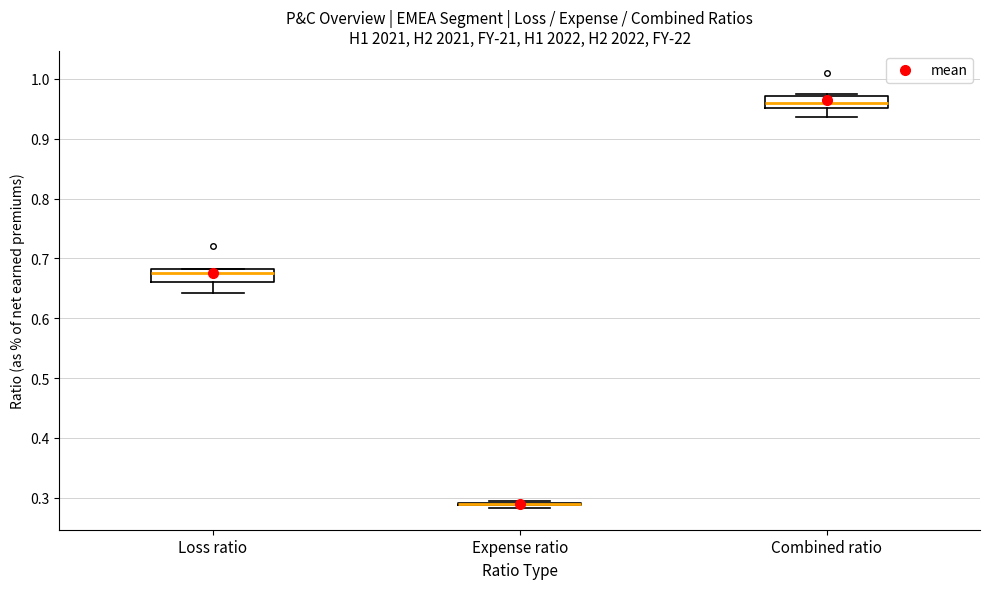

Reading left to right, transcribe this box plot: for each box, give where its median line is, the range the box spans, and where its two whiskers end, as read against the y-axis. The values are not printed on the chart, so give them approximately, as read against the axis.

Loss ratio: median 0.68 (just below the box's upper edge), box 0.66 to 0.68, whiskers 0.64 to 0.68
Expense ratio: box collapsed to a line at 0.29, whiskers 0.28 to 0.29
Combined ratio: median 0.96, box 0.95 to 0.97, whiskers 0.94 to 0.97